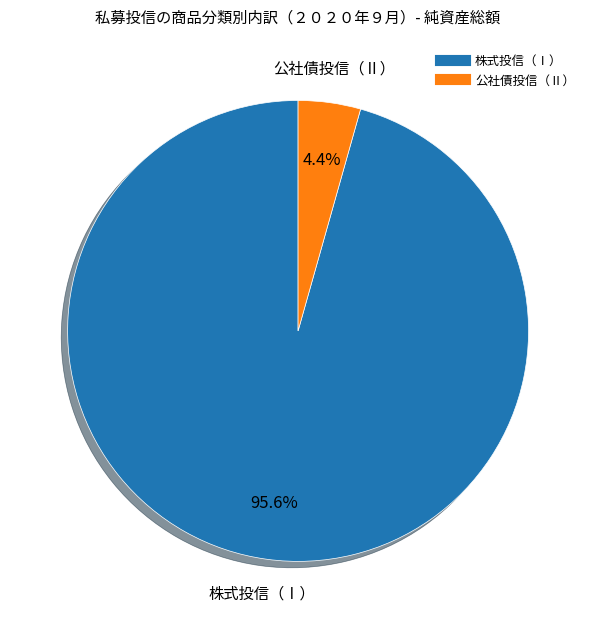

Which has a higher value, 株式投信（Ⅰ） or 公社債投信（Ⅱ）?

株式投信（Ⅰ）